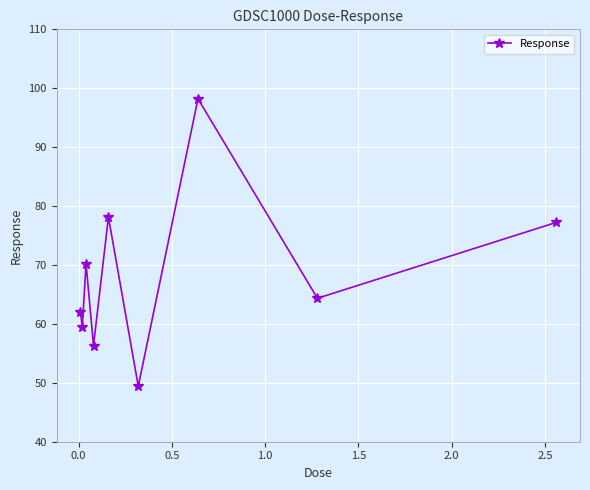

What is the greatest value displayed?

98.2